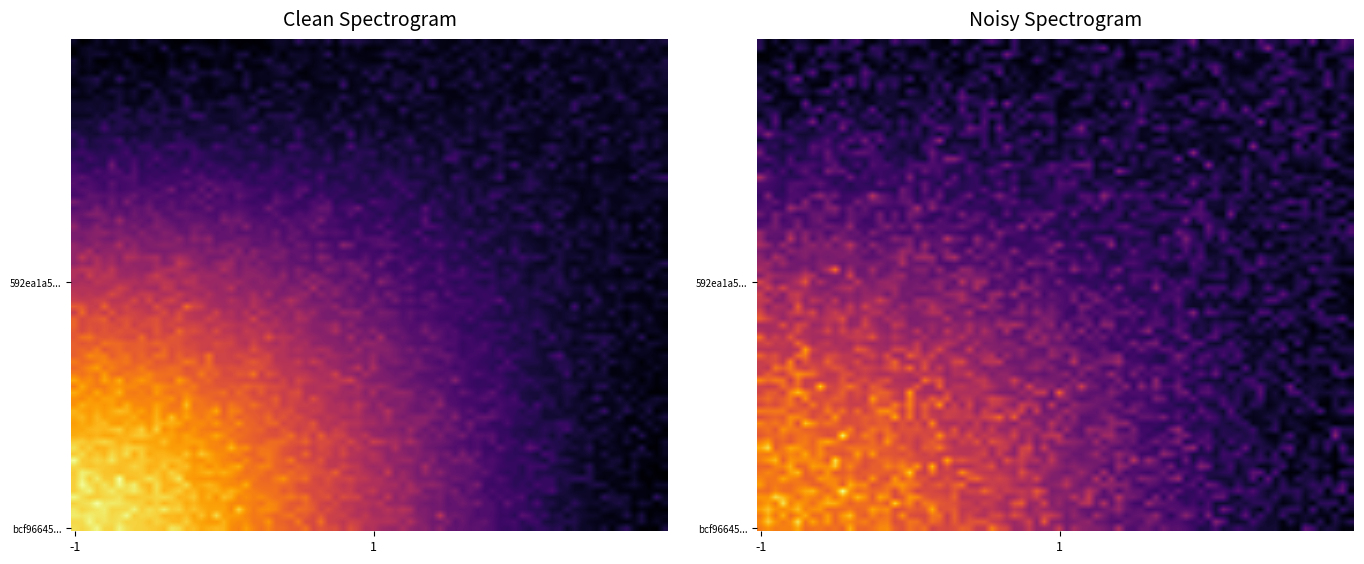

What is the smallest value displayed?

-1